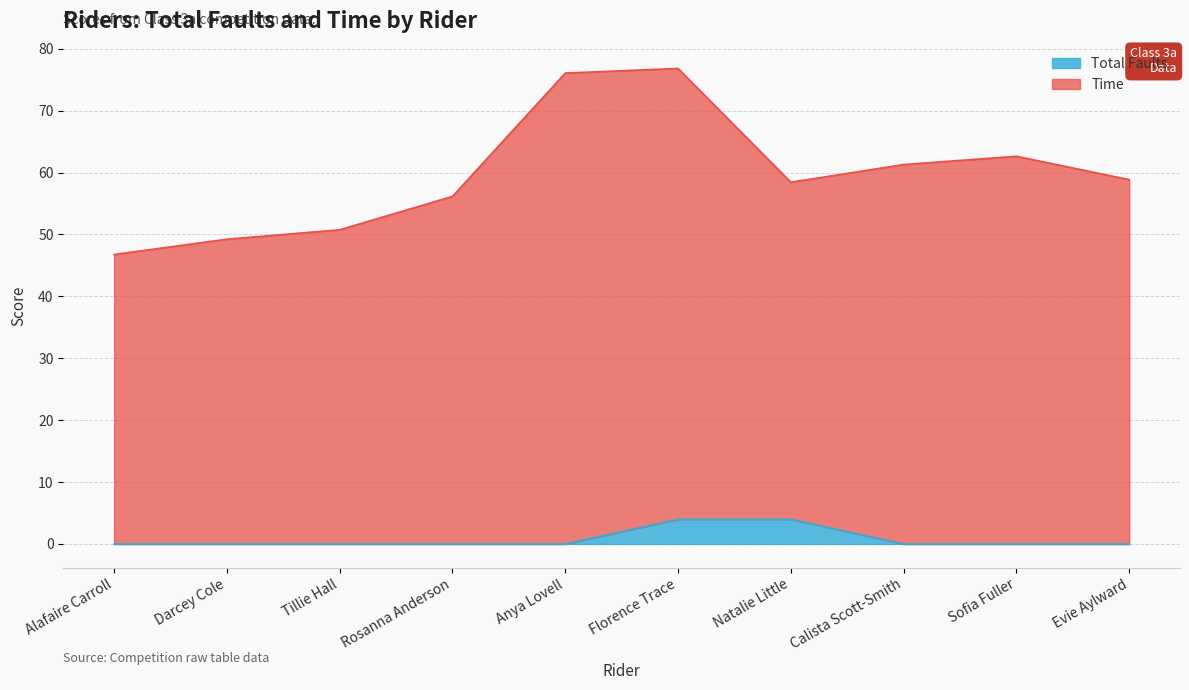

The Total series shows -1.6 at Sofia Fuller. True or false?

False